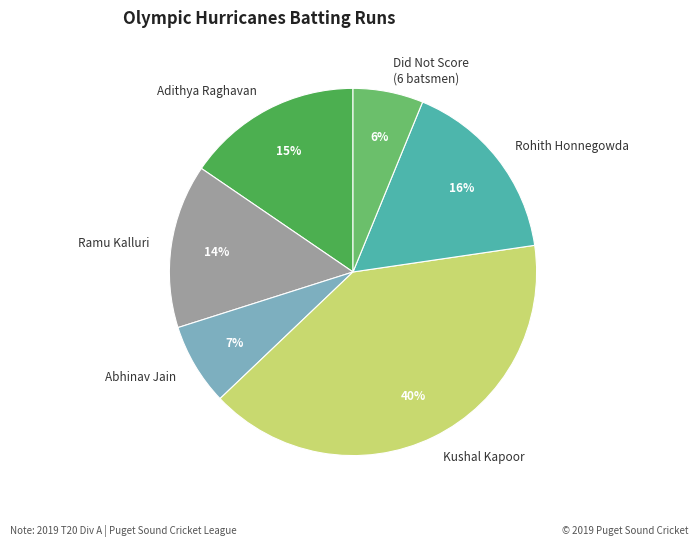

True or false: Kushal Kapoor accounts for 49% of the total.

False